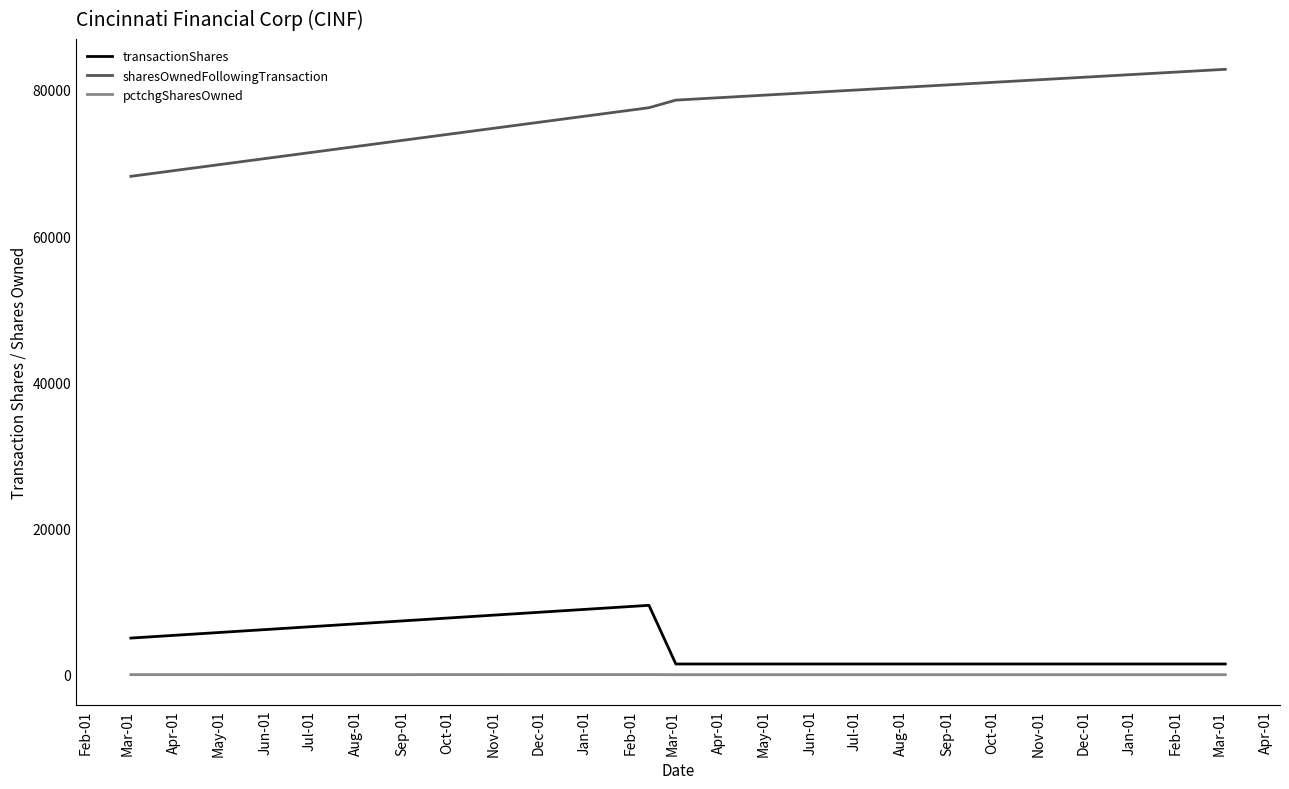

What is the highest value of the sharesOwnedFollowingTransaction series?

82809